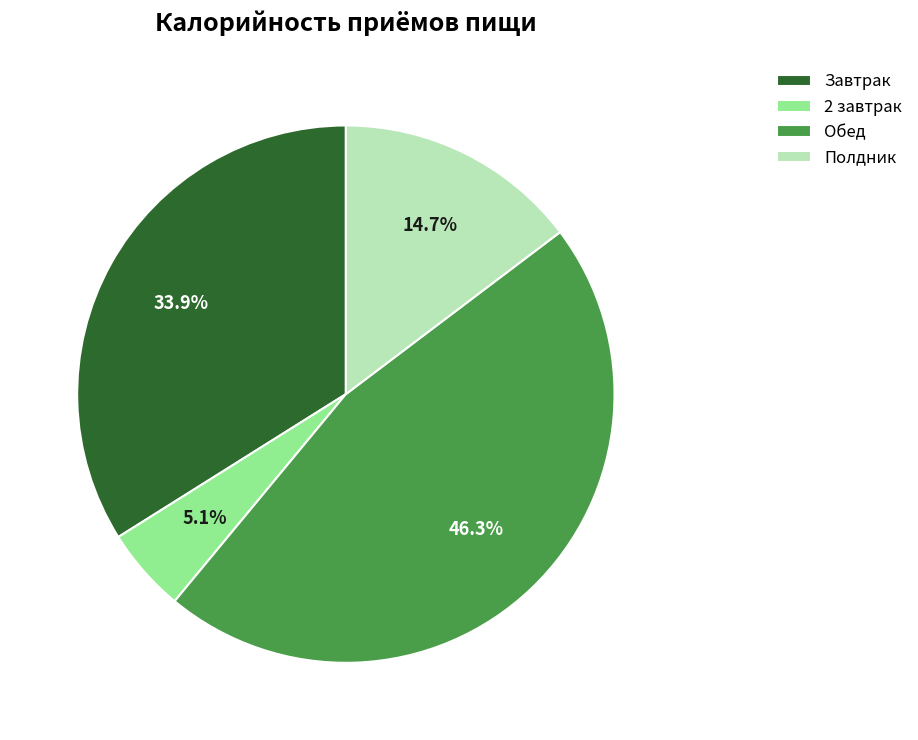

Which slice is the smallest?

2 завтрак